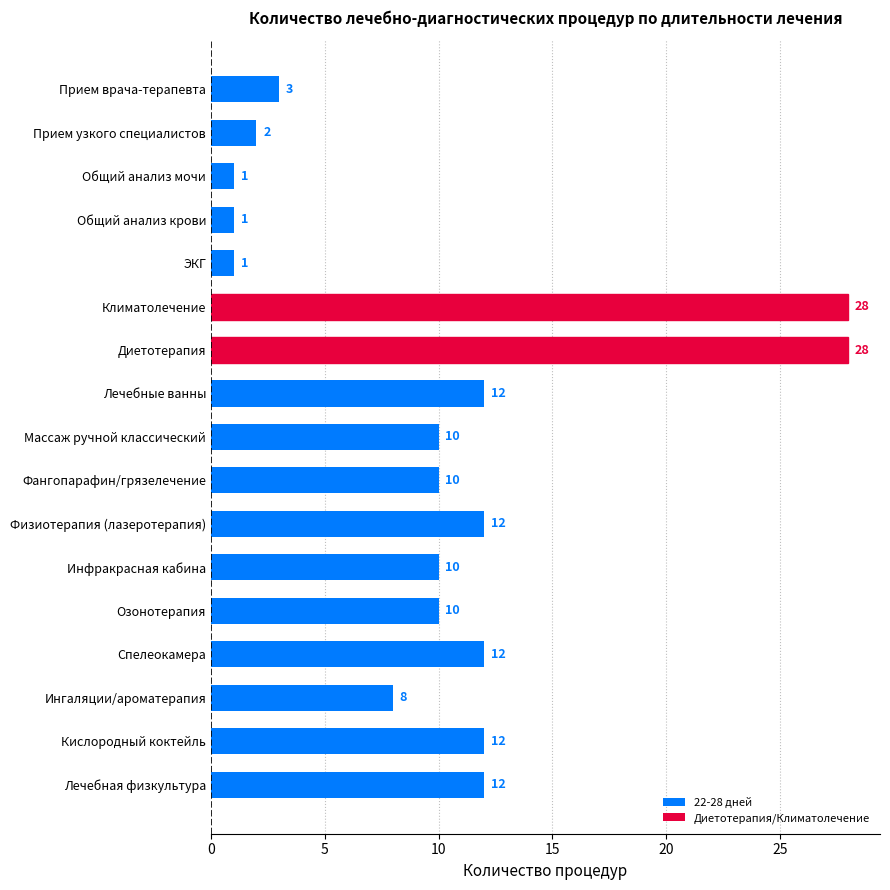

Is it true that the value at Кислородный коктейль is 6?

False